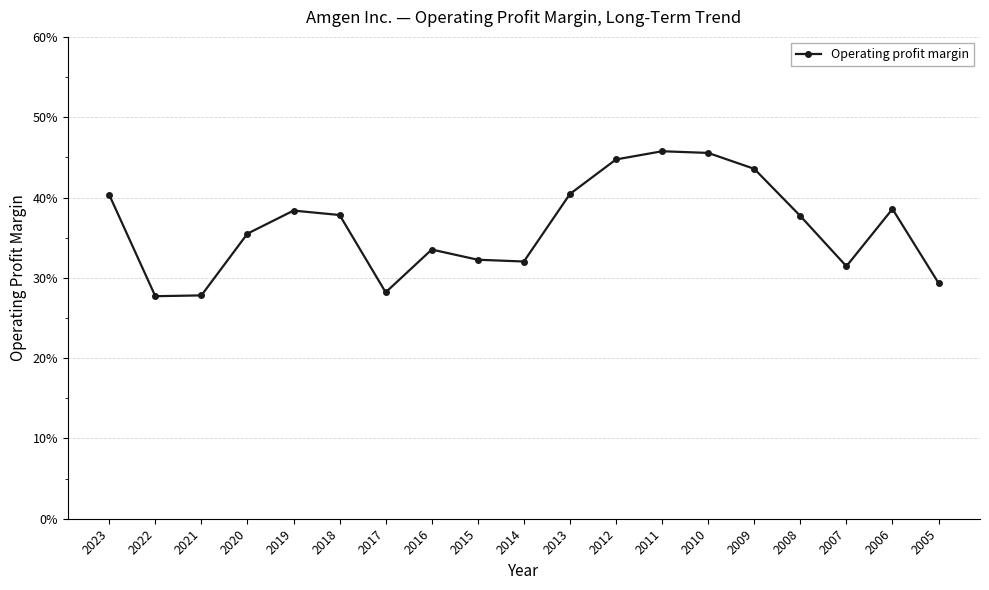

At which category does the data reach its first local valley?

2022